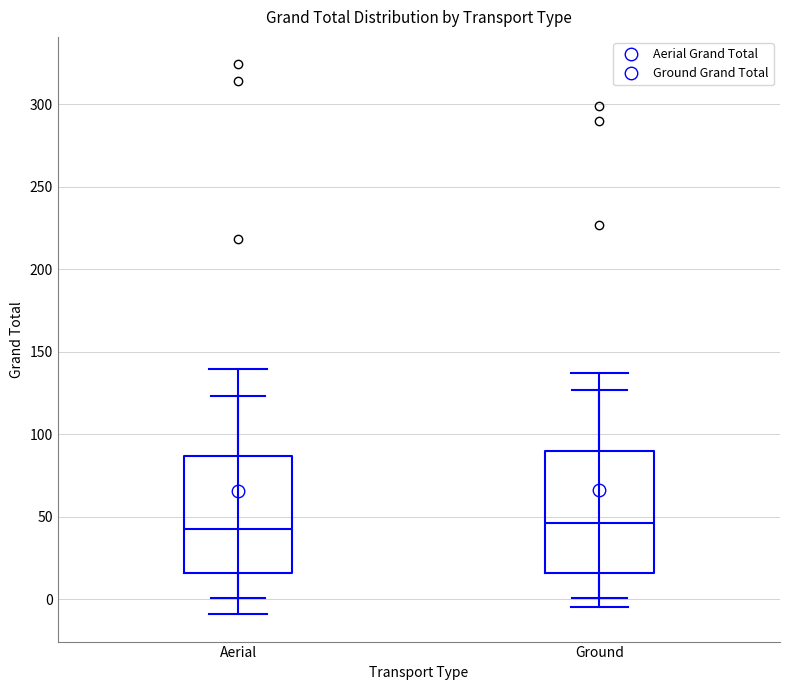

Reading left to right, transcribe this box plot: for each box, give where its median line is, the range the box spans, and where its two whiskers end, as read against the y-axis. The values are not printed on the chart, so give them approximately, as read against the axis.

Aerial: median 45, box 15 to 85, whiskers 0 to 125
Ground: median 45, box 15 to 90, whiskers 0 to 125